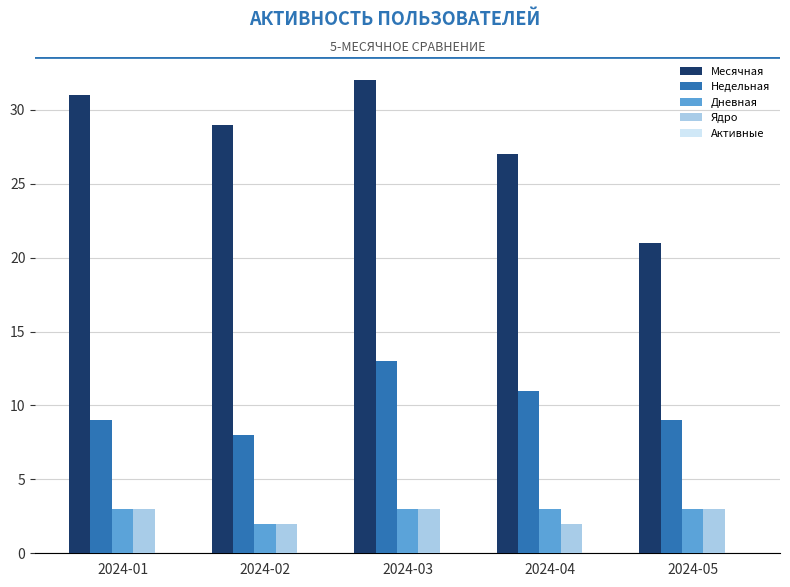

What is the highest value of the Месячная series?

32